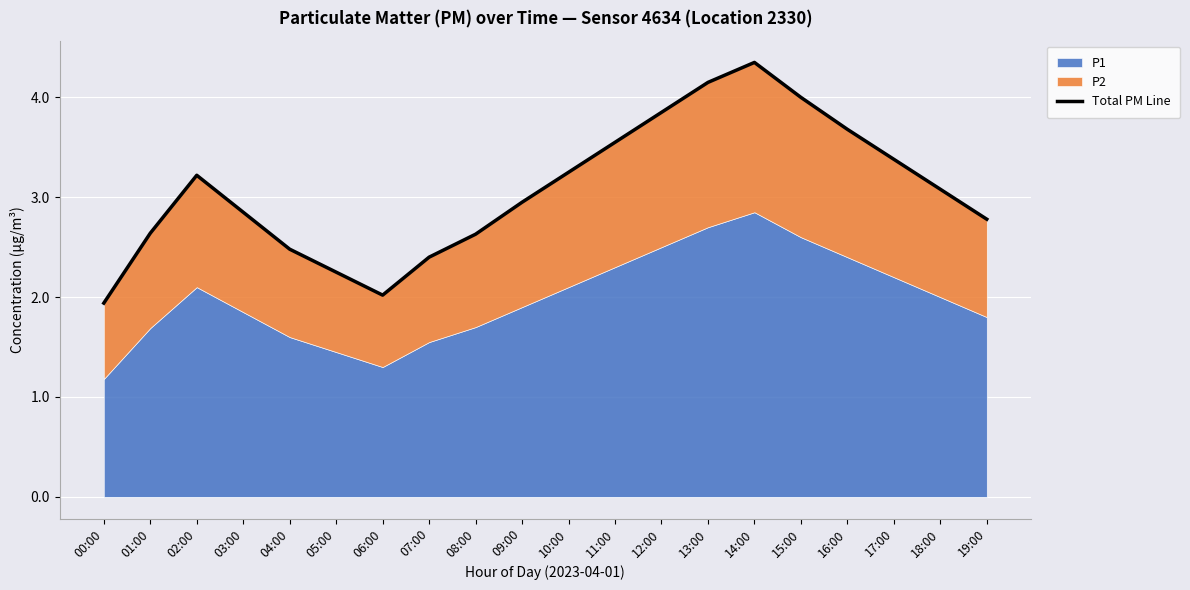

How many points are higher than both their immediate neighbors (excluding endpoints)?

2